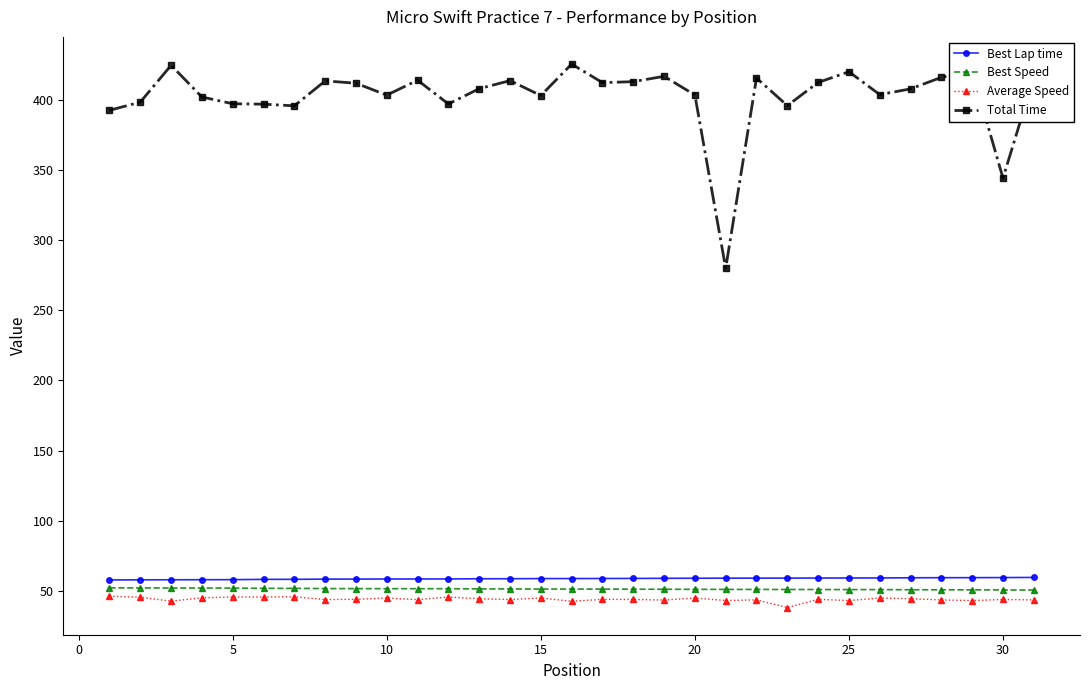

True or false: Total Time has more than 0 interior local peaks.

True